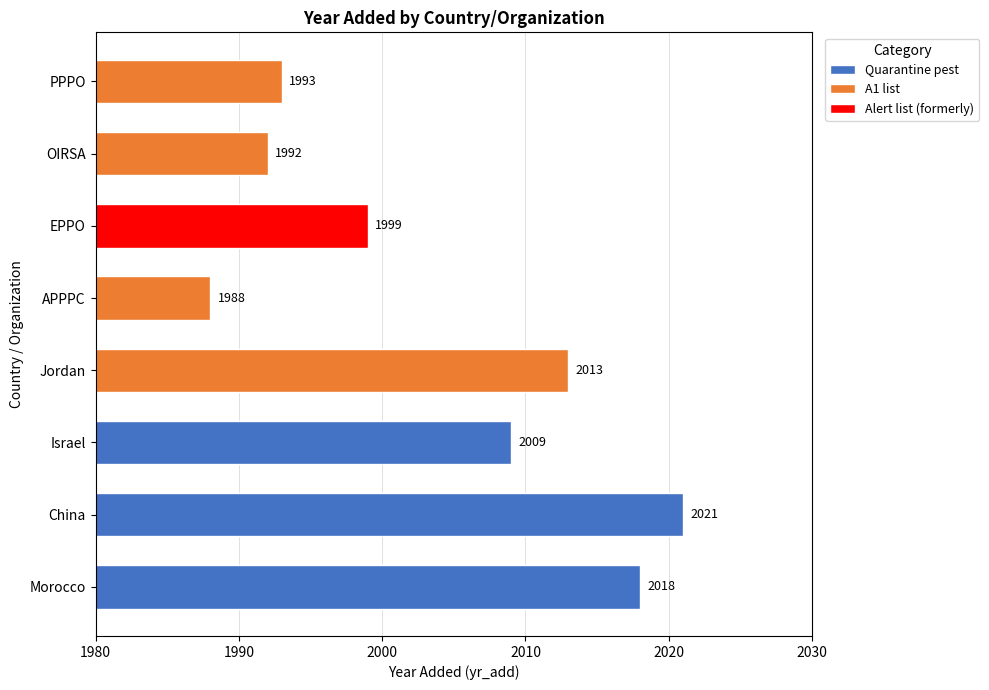

What is the value of the 3rd bar from the left?

2009